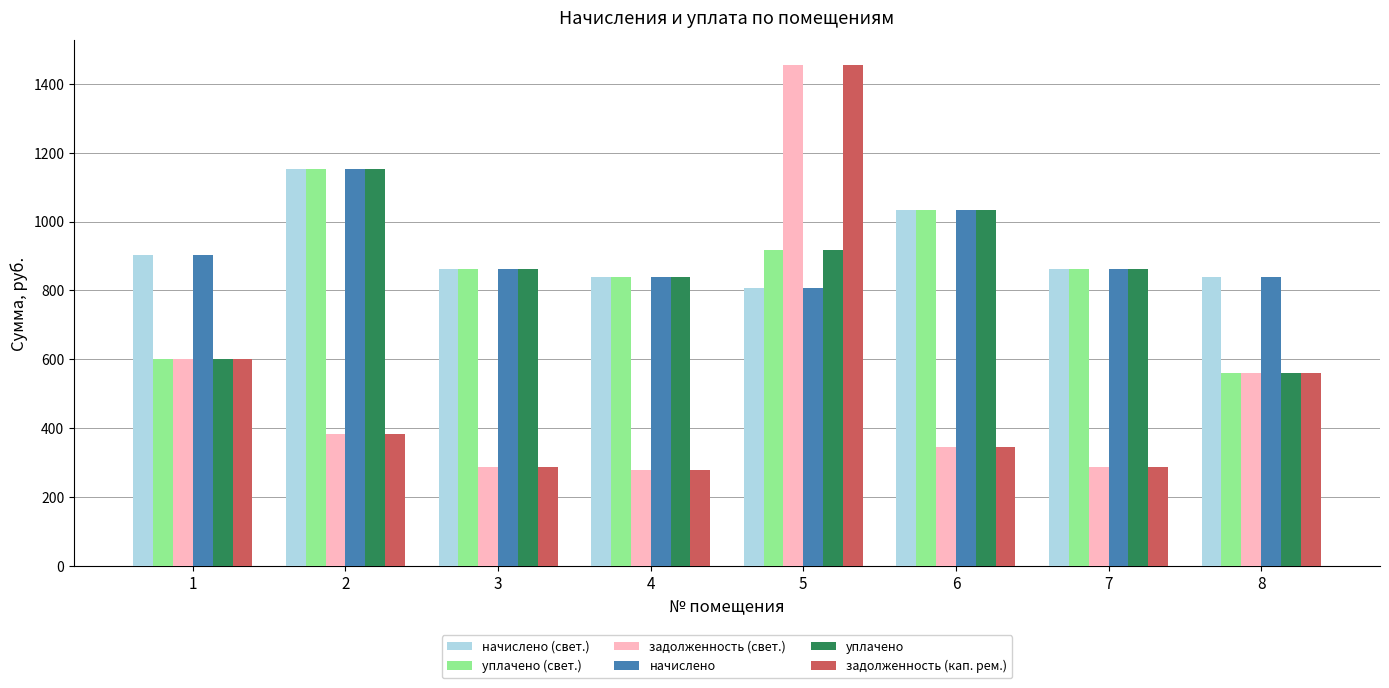

At which label does уплачено (свет.) first exceed 861?

2